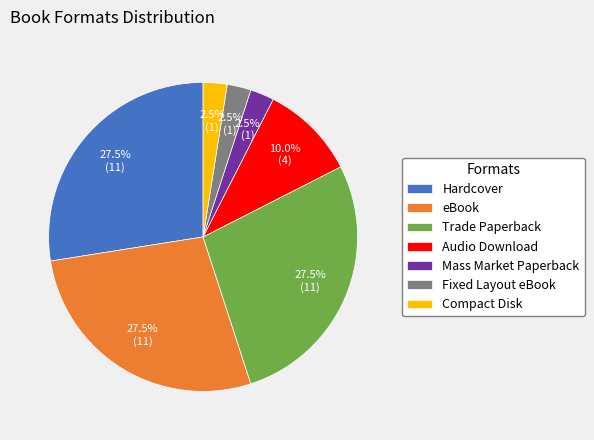

How much of the chart is everything except Trade Paperback?

72.5%